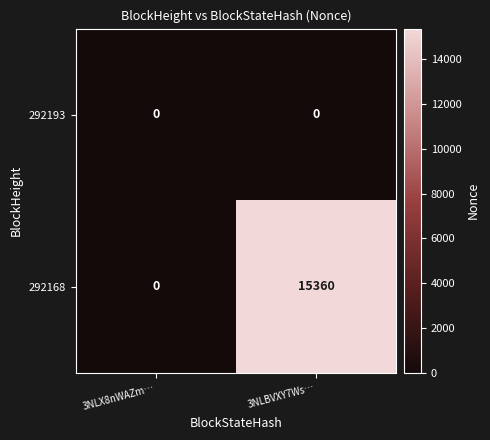

Where is 292168 nearest to the value 7680?

3NLX8nWAZm…